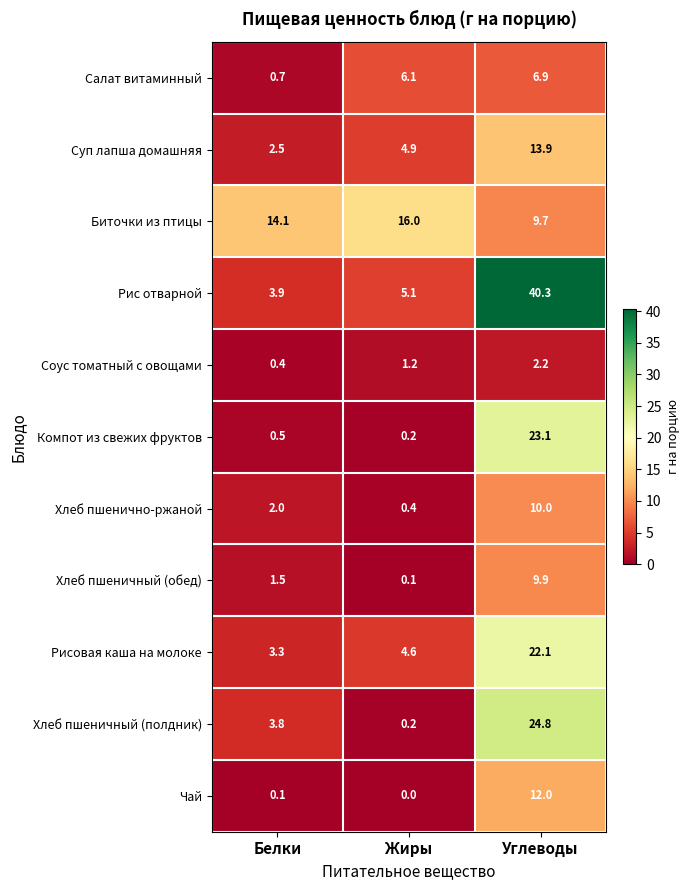

Is it true that Компот из свежих фруктов equals 23.1 at Углеводы?

True